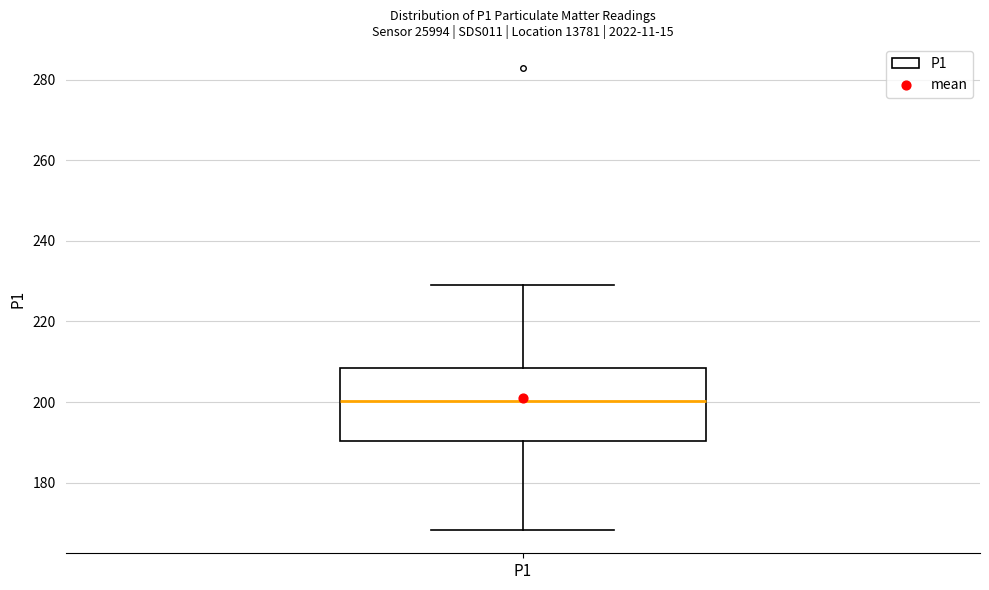

Read this box plot against the y-axis: the position of the median line, the range covered by the box, and the ends of both whiskers. The values are not printed on the chart, so give them approximately, as read against the axis.

median 200, box 190 to 208, whiskers 168 to 230